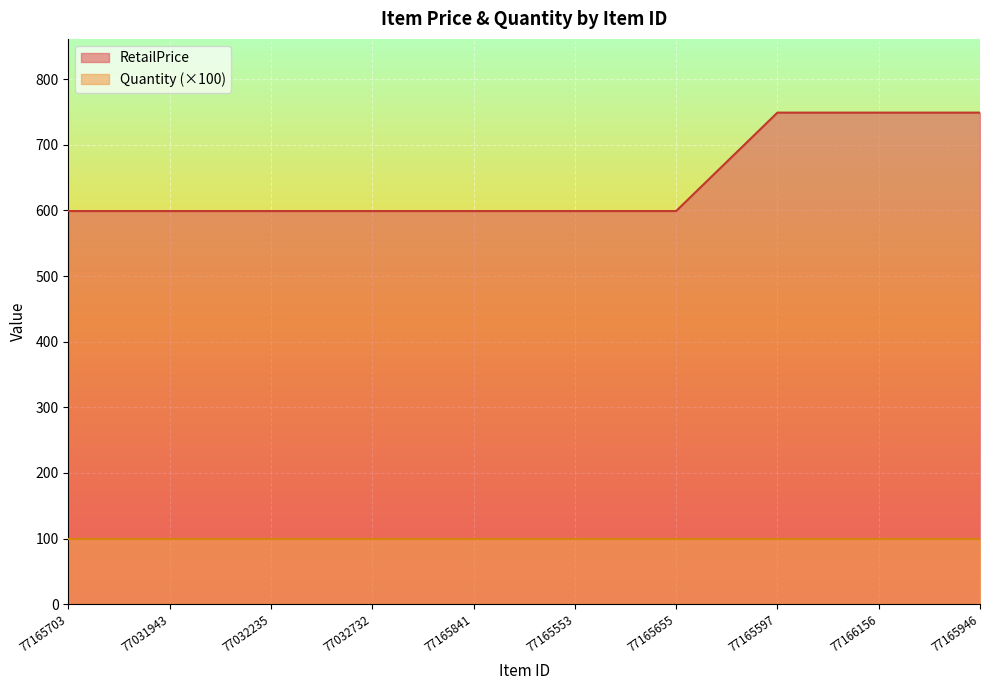

What is the difference between the maximum and minimum values?

150